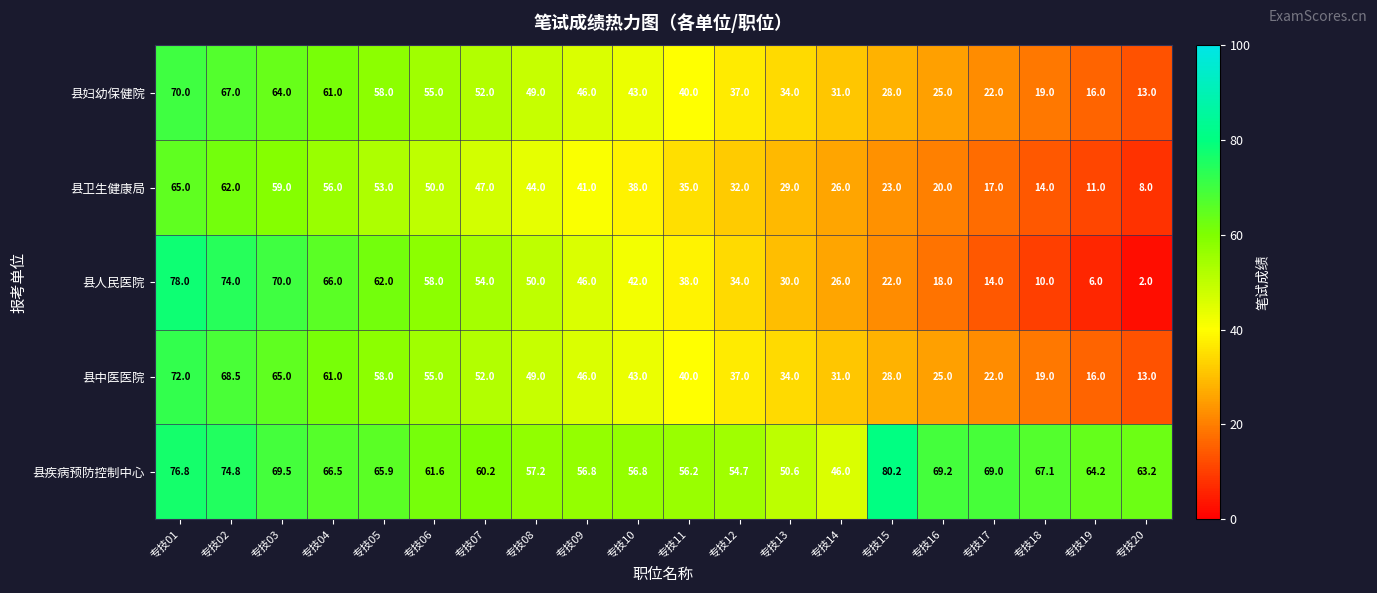

What is the minimum value for 县人民医院?

2.0